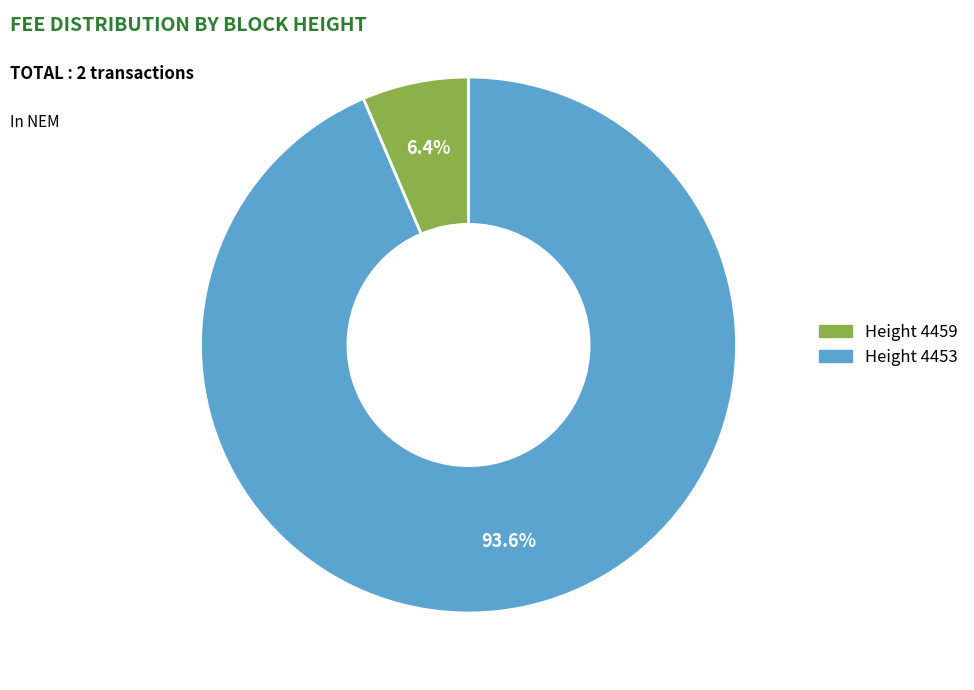

Is there any slice that represents more than half of the pie?

Yes